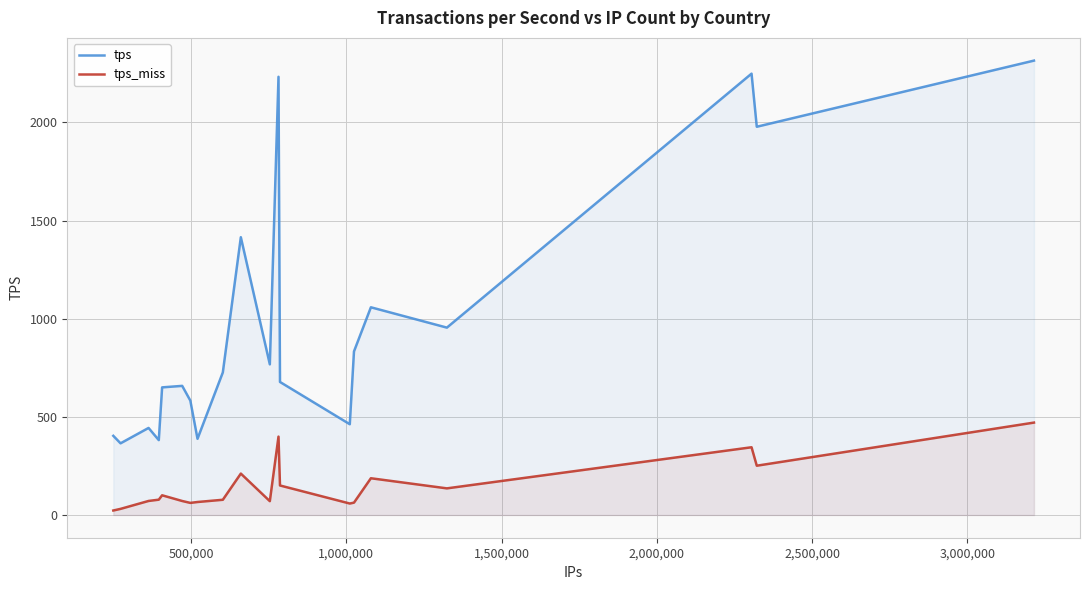

Rank the series by their average value, from lowest to highest.

tps_miss, tps